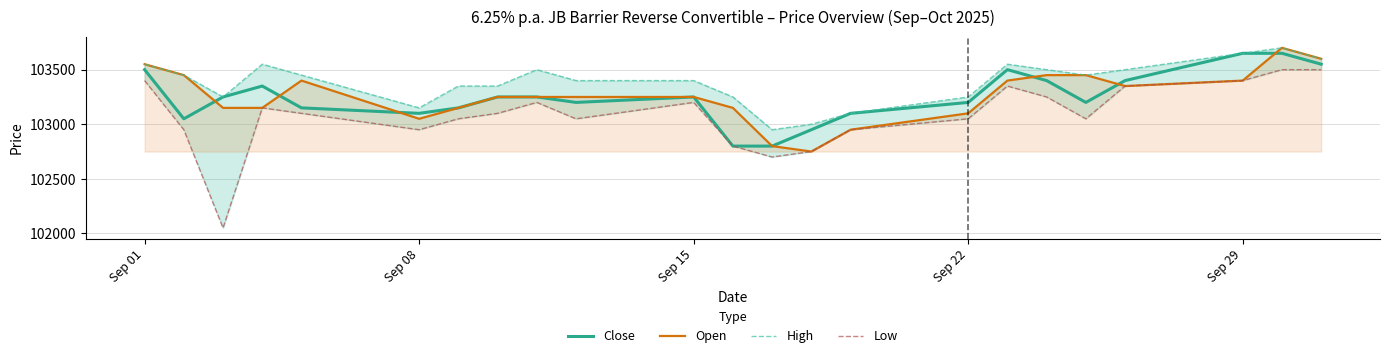

How many lines are shown in the chart?

4